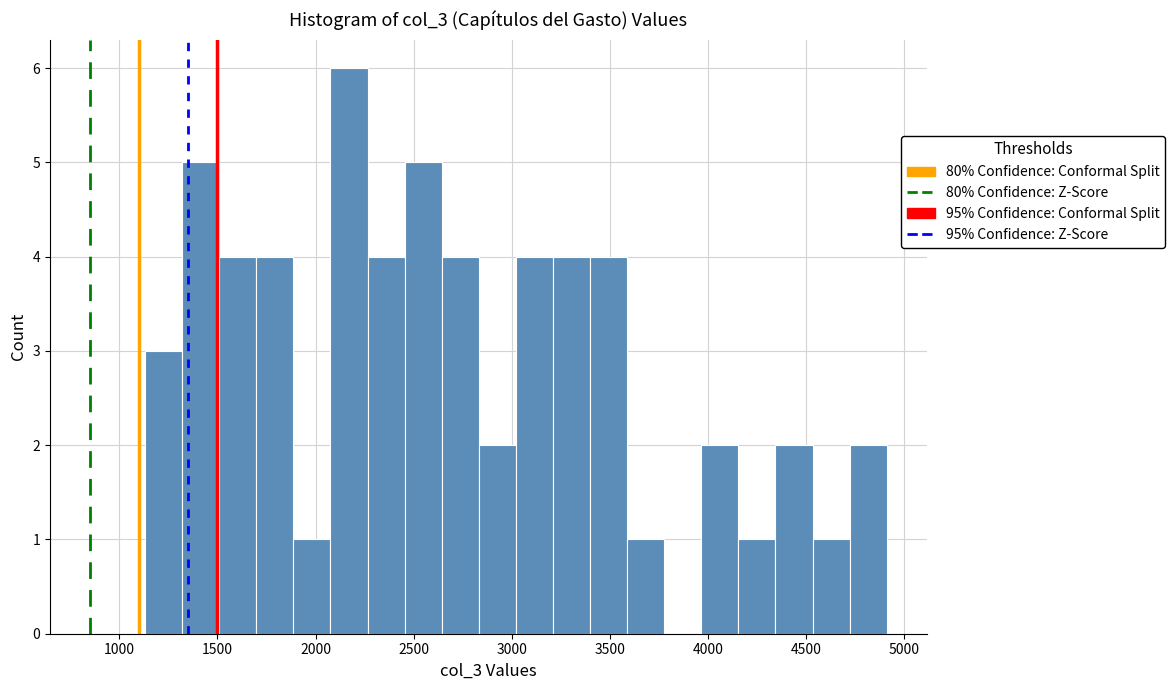

Around what value on the x-axis is the tallest bar? Give the approximate position of its centre, as read against the axis.

2150